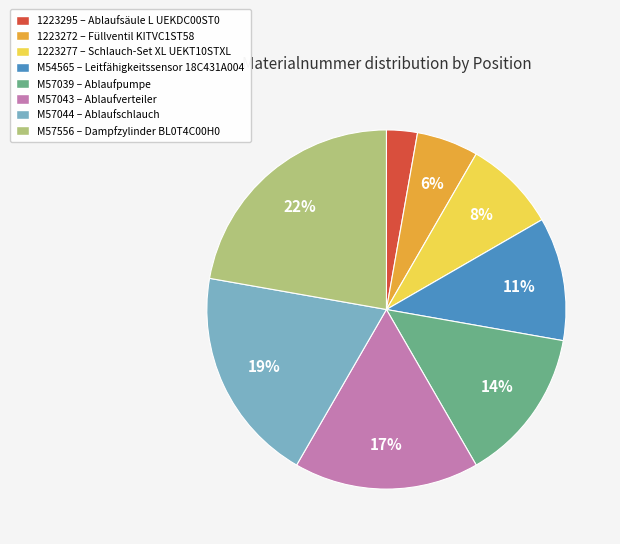

The M57043 slice represents 30% of the pie. True or false?

False